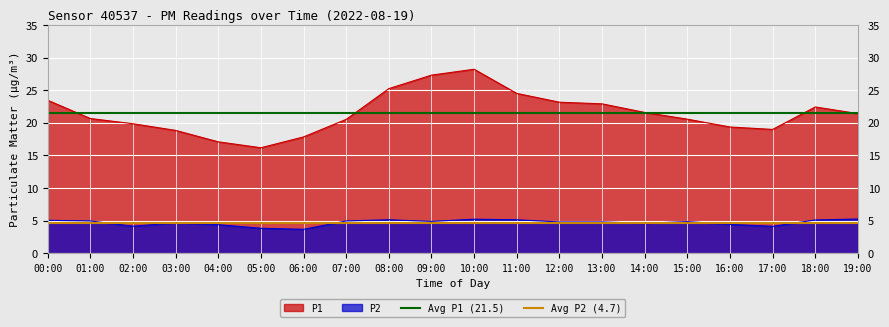

Is it true that Avg P2 (4.7) equals 4.7 at 01:00?

True